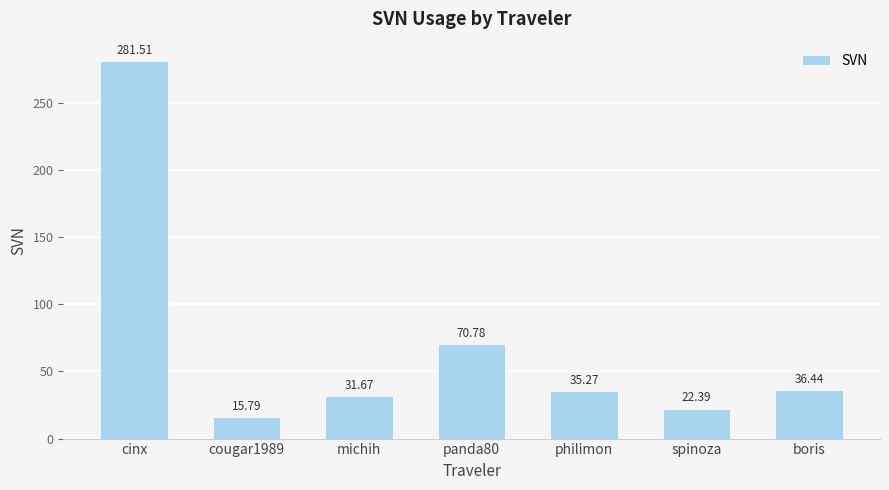

What is the sum of all values?

493.9